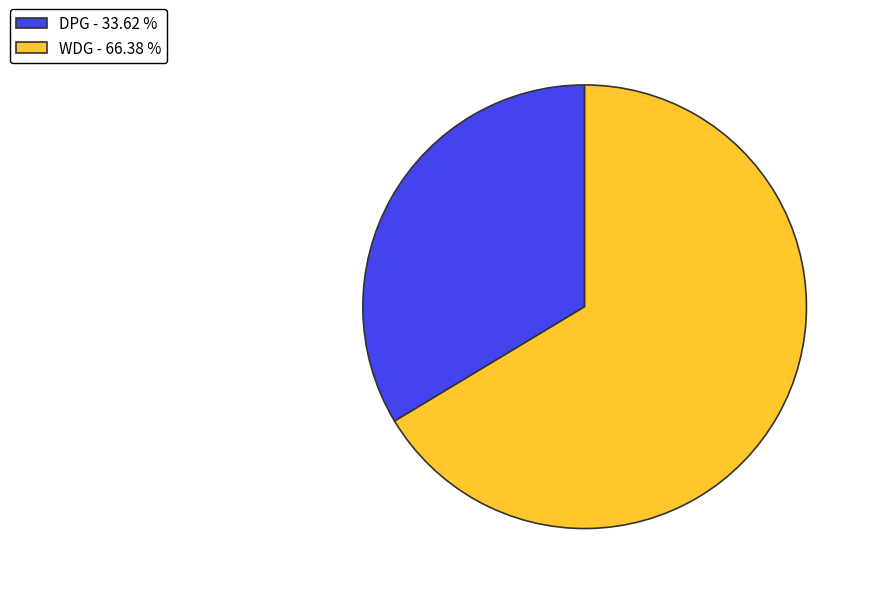

Combined, do DPG - 33.62 % and WDG - 66.38 % account for over 50%?

Yes